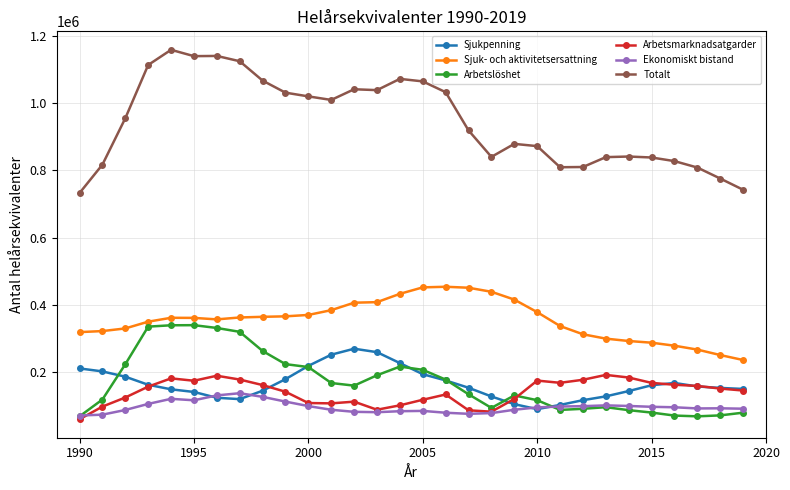

True or false: Sjuk- och aktivitetsersattning and Sjukpenning cross at least once.

False